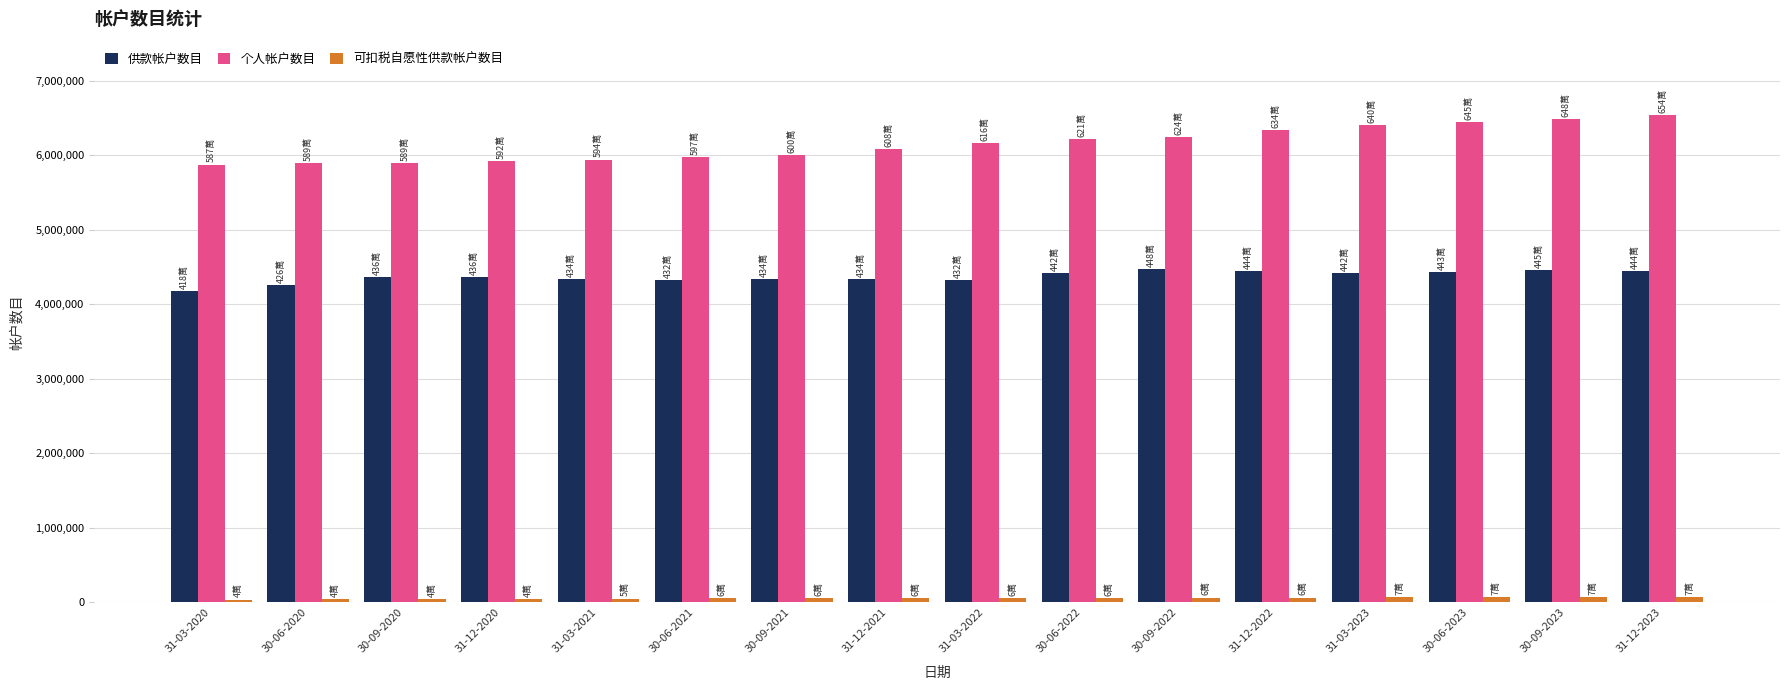

At how many categories does at least one series exceed 1312211?

16